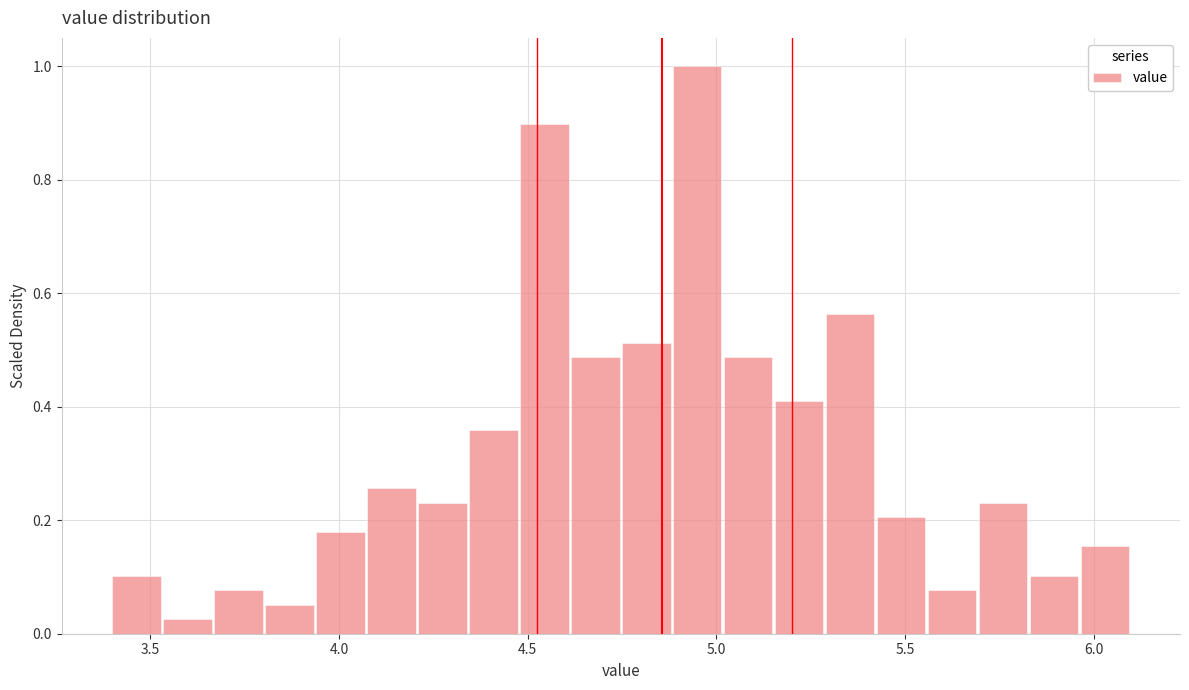

Read against the x-axis, roughly where is the centre of the tallest bar?

4.95